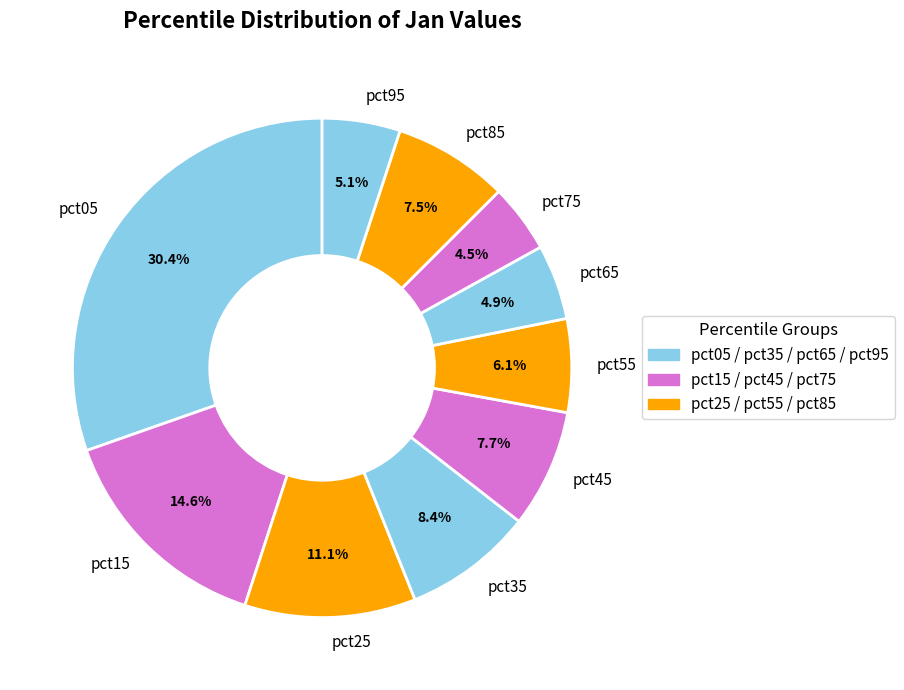

The pct55 slice represents 6% of the pie. True or false?

True